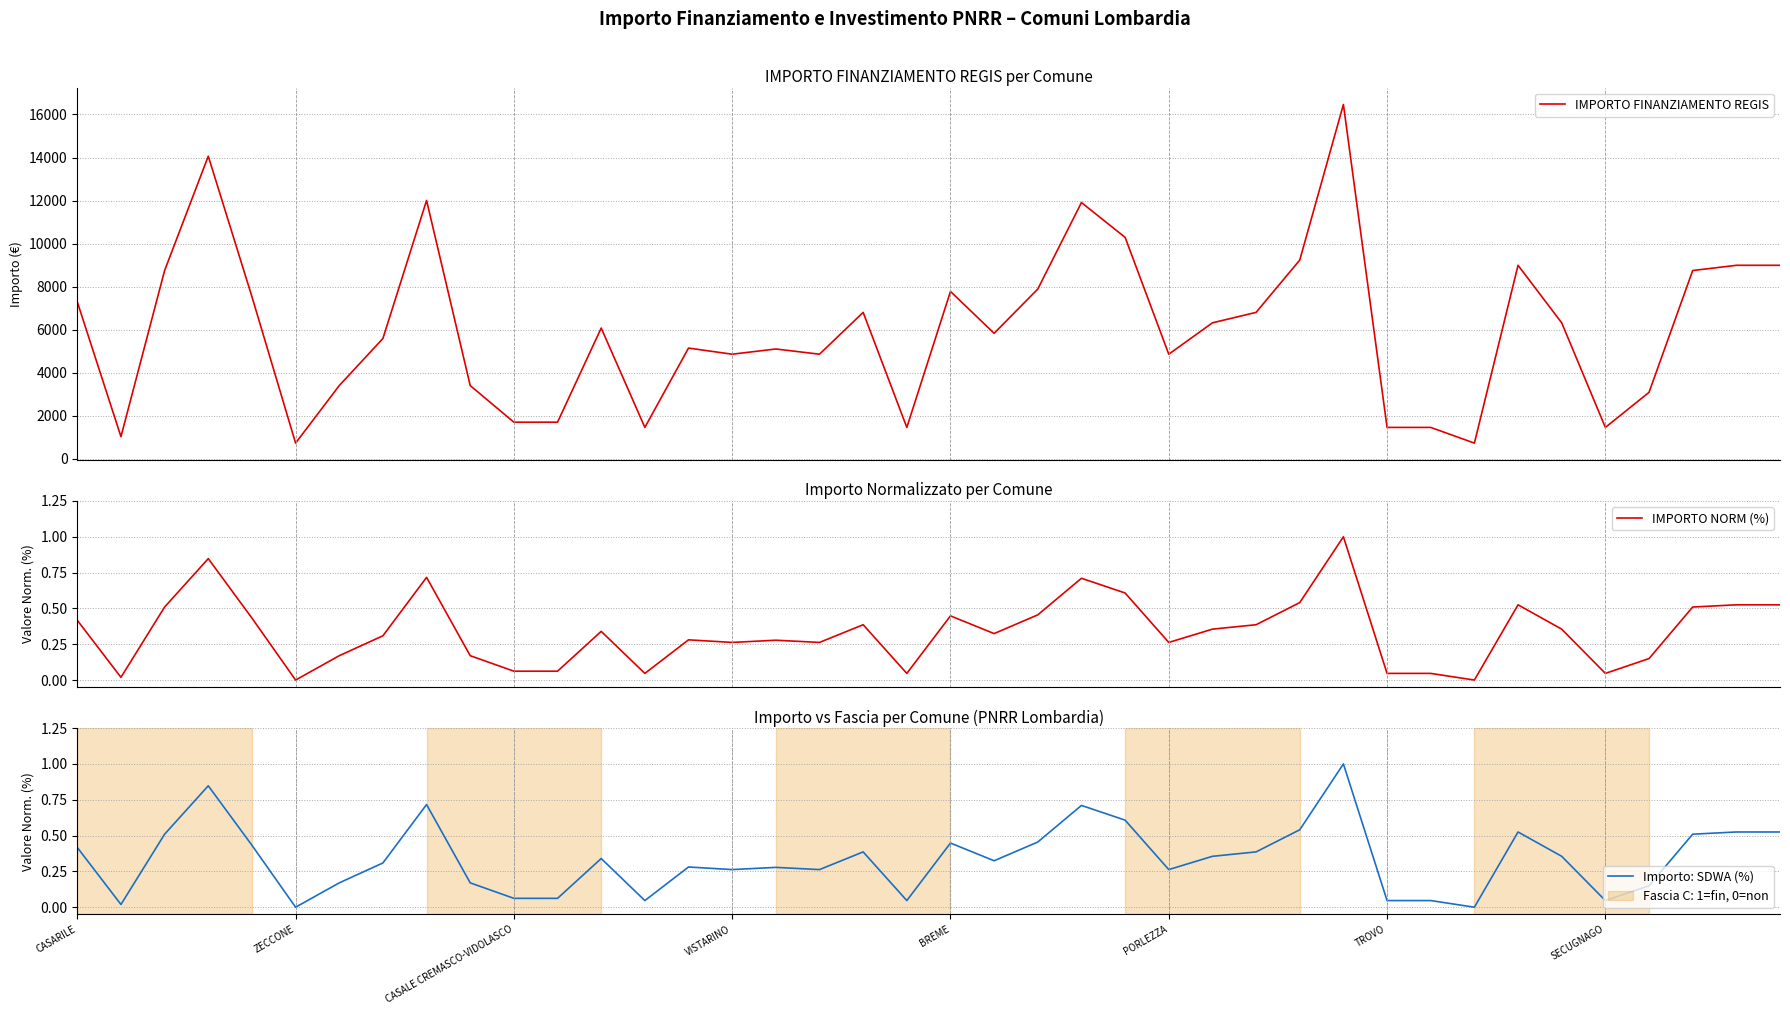

Reading left to right, transcribe all the data shown in this chart.

IMPORTO FINANZIAMENTO REGIS: 7290.0	1029.0	8748.0	14063.0	7533.0	729.0	3402.0	5589.0	12005.0	3402.0	1701.0	1701.0	6075.0	1458.0	5145.0	4860.0	5103.0	4860.0	6804.0	1458.0	7776.0	5831.0	7889.0	11907.0	10290.0	4860.0	6318.0	6804.0	9234.0	16464.0	1458.0	1458.0	729.0	8991.0	6318.0	1458.0	3087.0	8748.0	8991.0	8991.0
IMPORTO NORM (%): 0.4	0.0	0.5	0.8	0.4	0.0	0.2	0.3	0.7	0.2	0.1	0.1	0.3	0.0	0.3	0.3	0.3	0.3	0.4	0.0	0.4	0.3	0.5	0.7	0.6	0.3	0.4	0.4	0.5	1.0	0.0	0.0	0.0	0.5	0.4	0.0	0.1	0.5	0.5	0.5
Importo: SDWA (%): 0.4	0.0	0.5	0.8	0.4	0.0	0.2	0.3	0.7	0.2	0.1	0.1	0.3	0.0	0.3	0.3	0.3	0.3	0.4	0.0	0.4	0.3	0.5	0.7	0.6	0.3	0.4	0.4	0.5	1.0	0.0	0.0	0.0	0.5	0.4	0.0	0.1	0.5	0.5	0.5